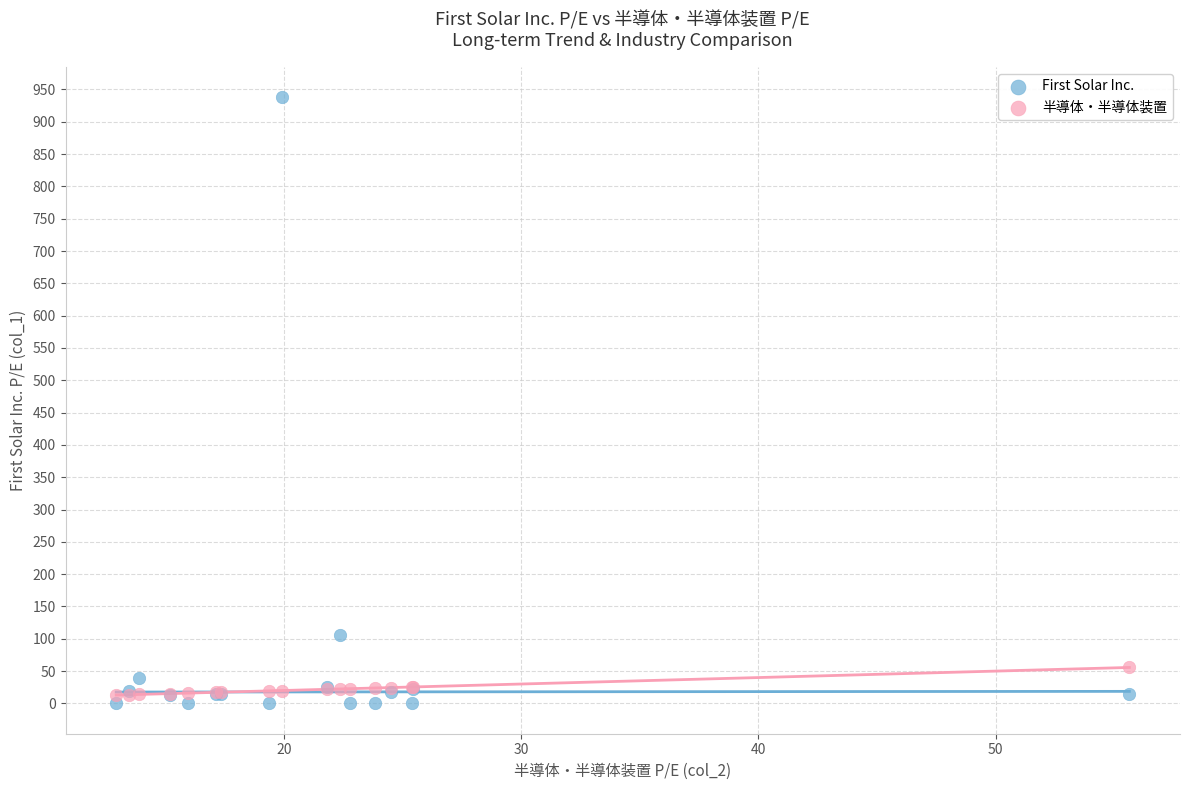

Which series has the largest Y range (max minus min)?

First Solar Inc.